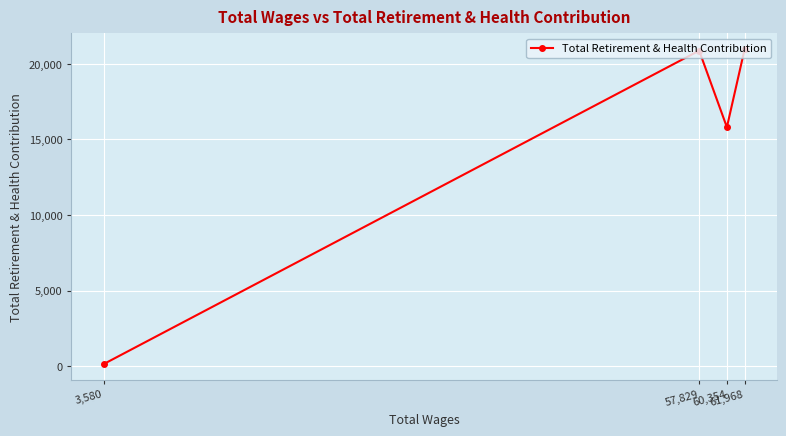

How many lines are shown in the chart?

1